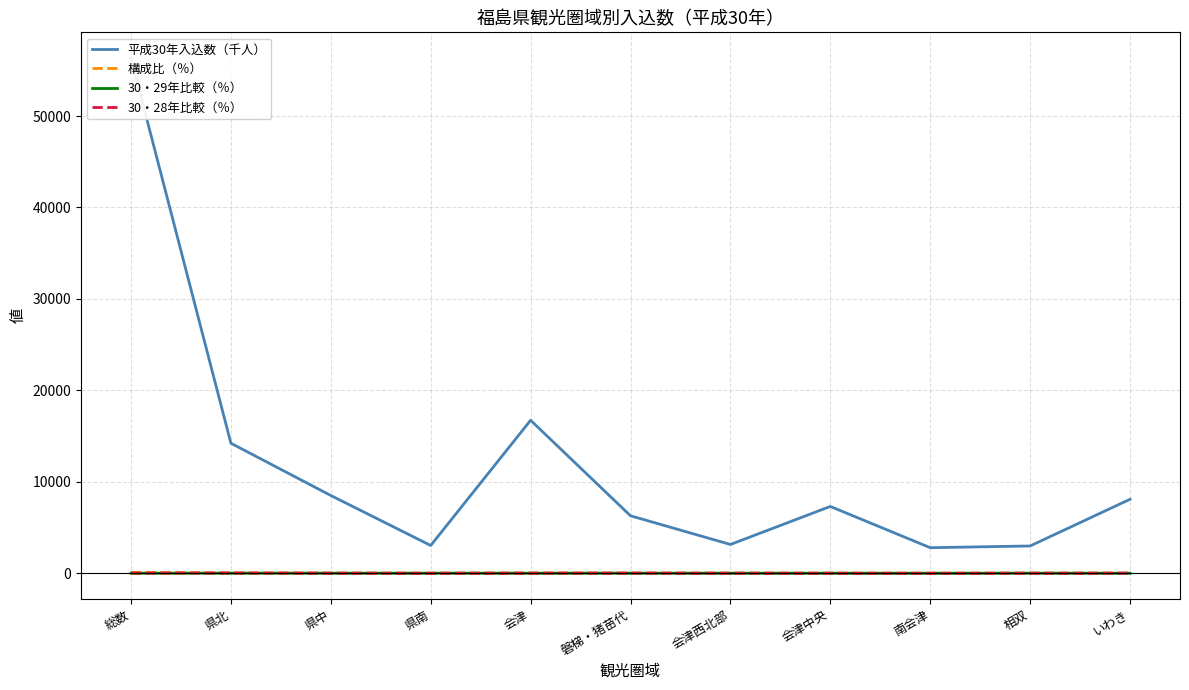

What is the minimum value for 構成比（％）?

4.9